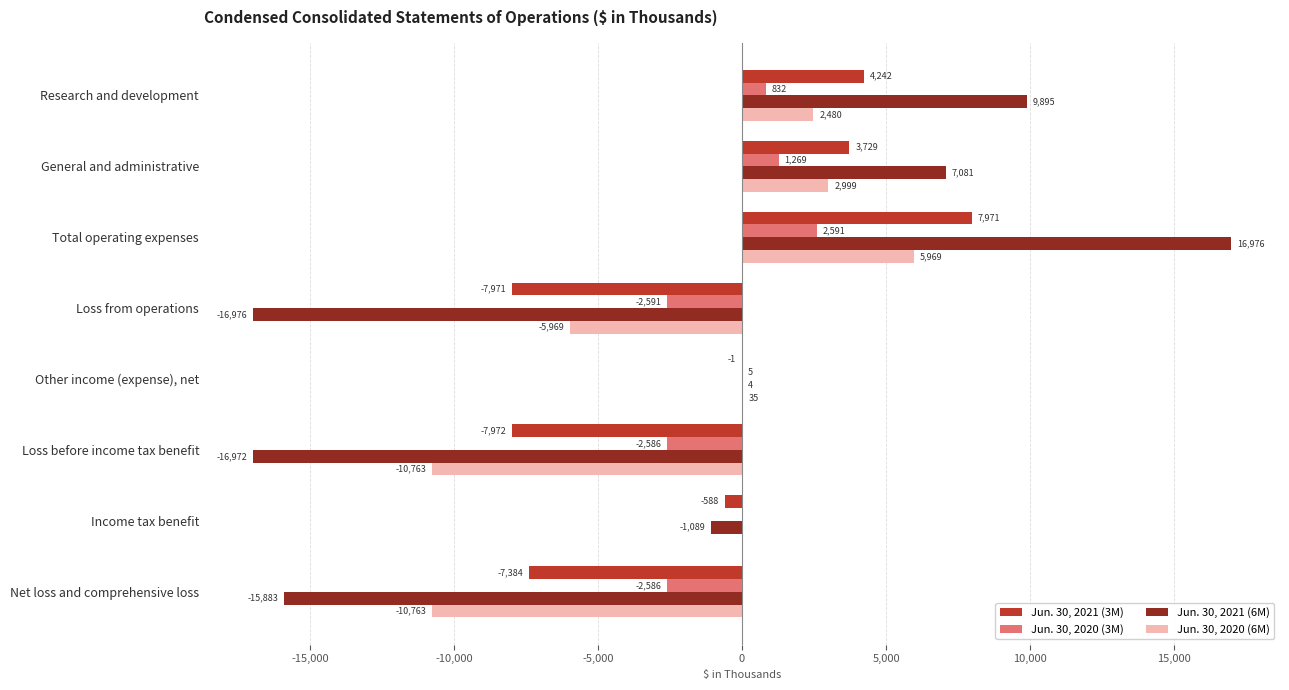

Is it true that Jun. 30, 2020 (6M) equals -5969 at Loss from operations?

True